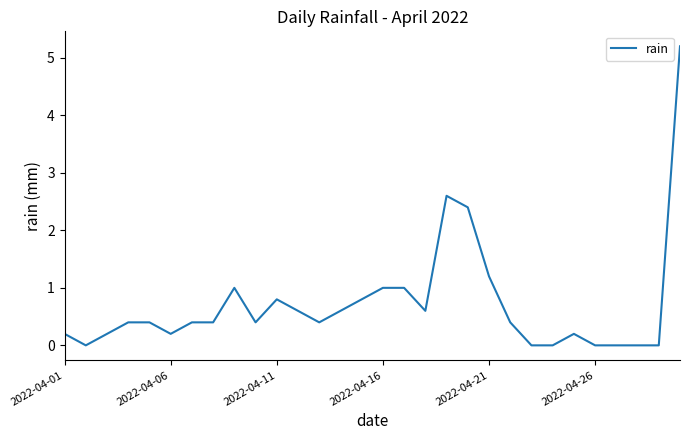

What is the difference between the maximum and minimum values?

5.2